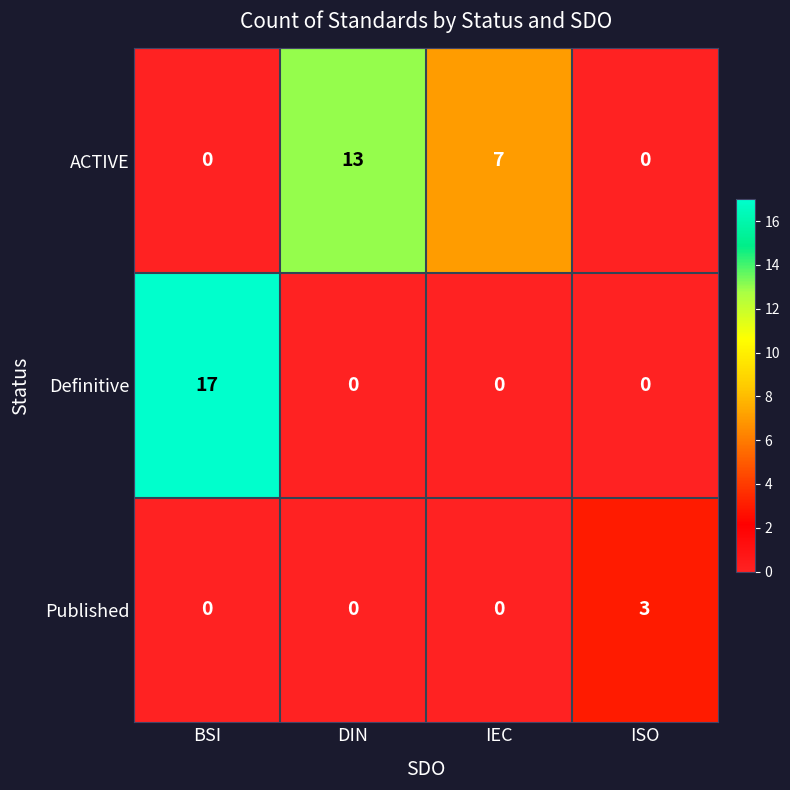

Reading left to right, transcribe all the data shown in this chart.

ACTIVE: 0	13	7	0
Definitive: 17	0	0	0
Published: 0	0	0	3